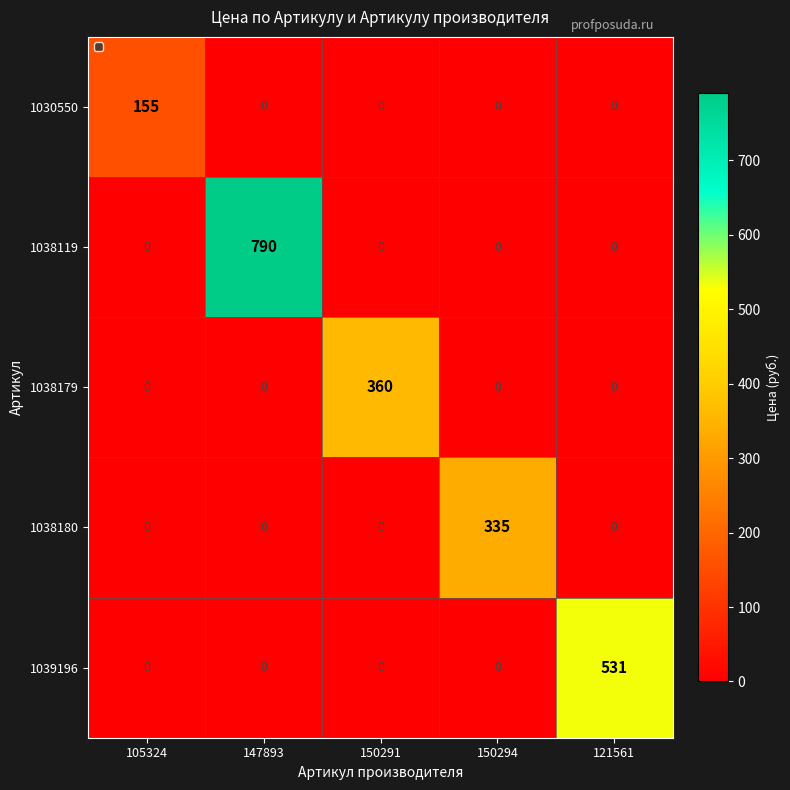

Between 105324 and 150294, which series saw the biggest shift?

1038180